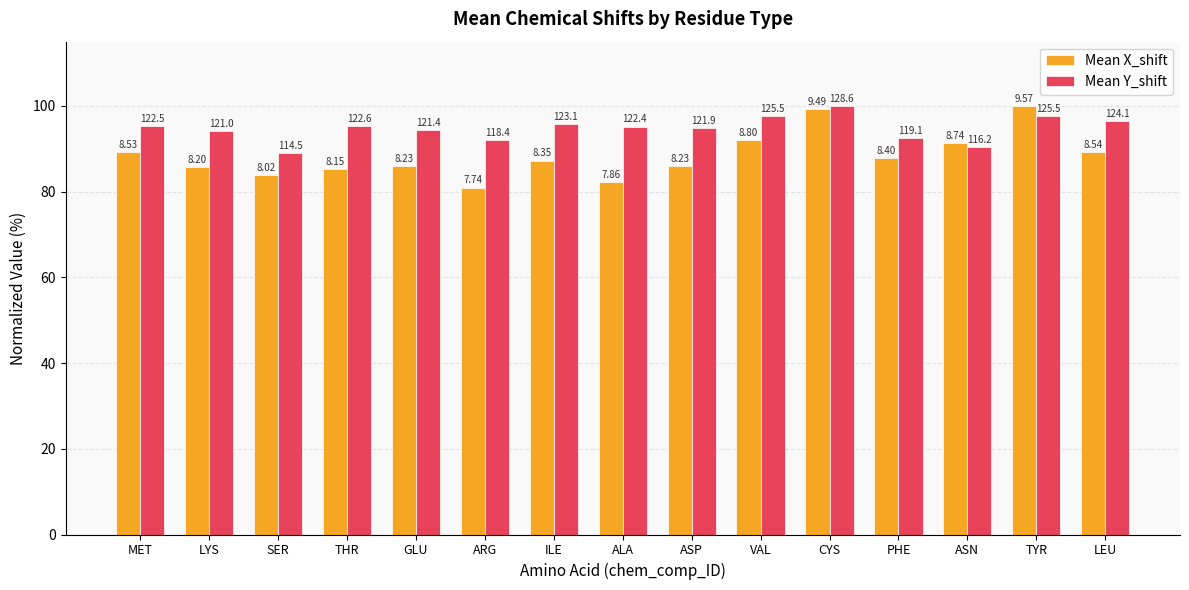

How many bars are there in each group?

2